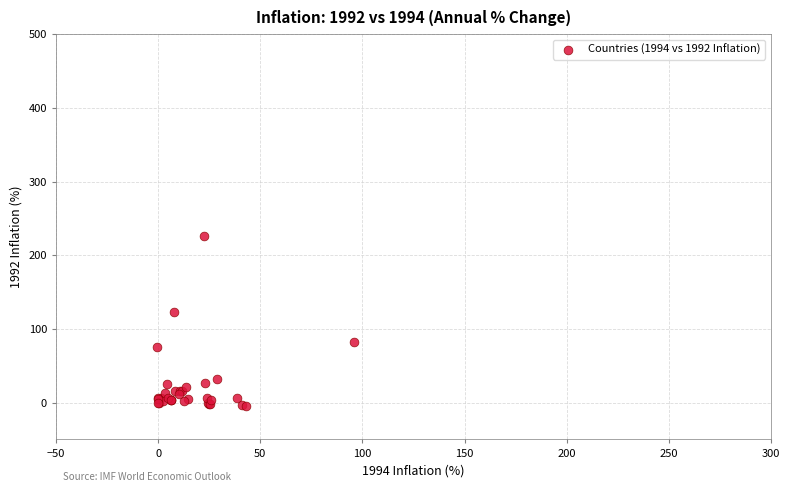

What Y value in the scatter plot is closest to 111?

123.0